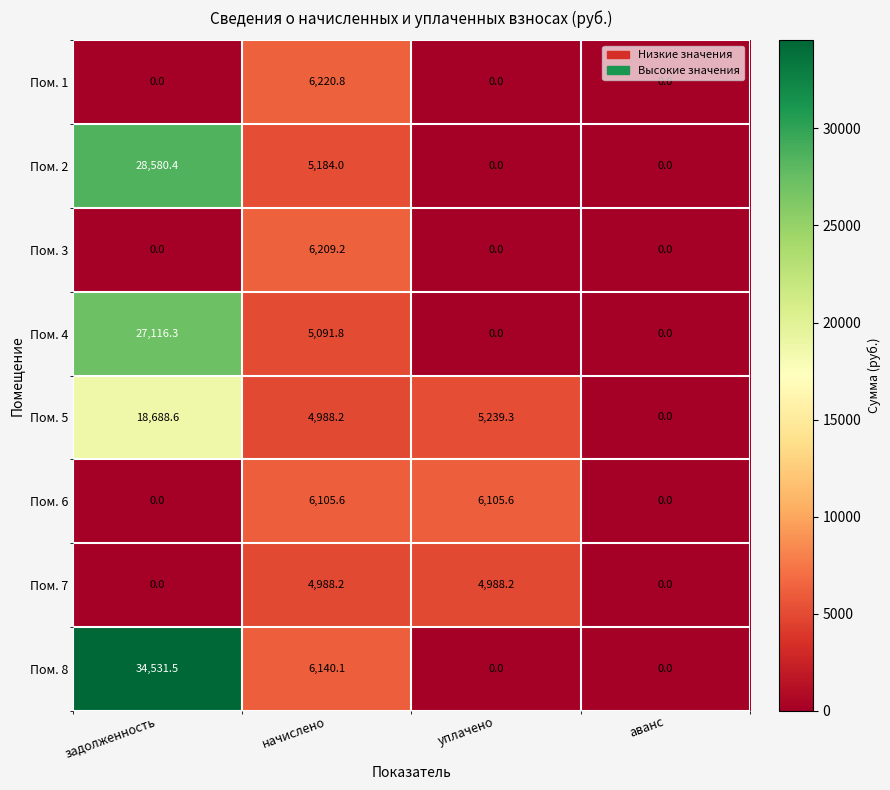

Which series has the widest spread of values?

Пом. 8